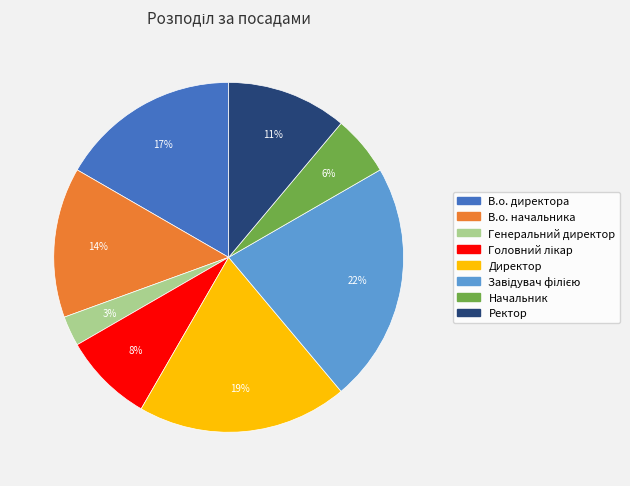

How many segments does this pie chart have?

8